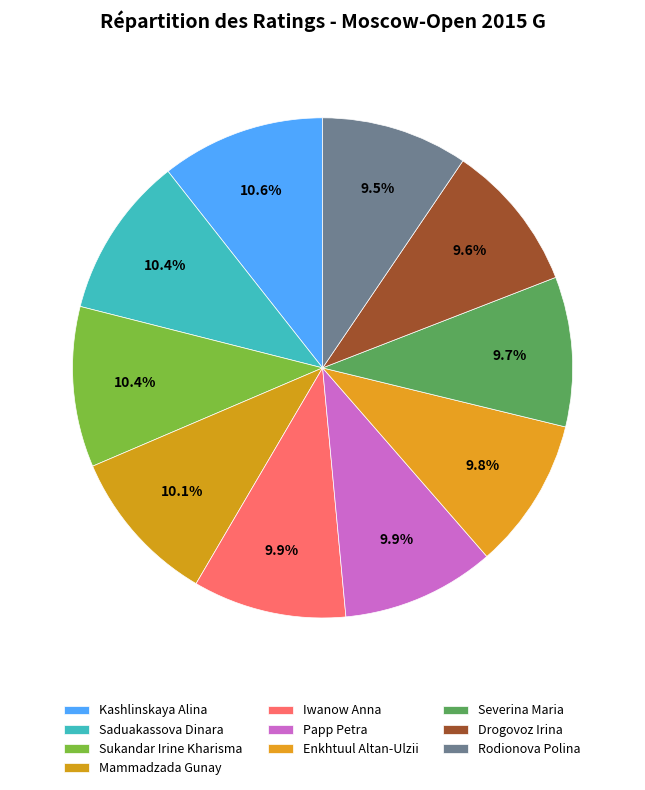

To the nearest percent, what is the average slice percentage?

10%